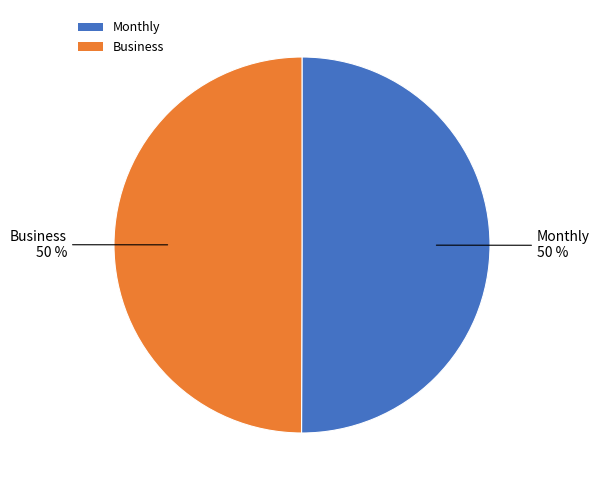

Do Business and Monthly together represent more than half of the pie?

Yes